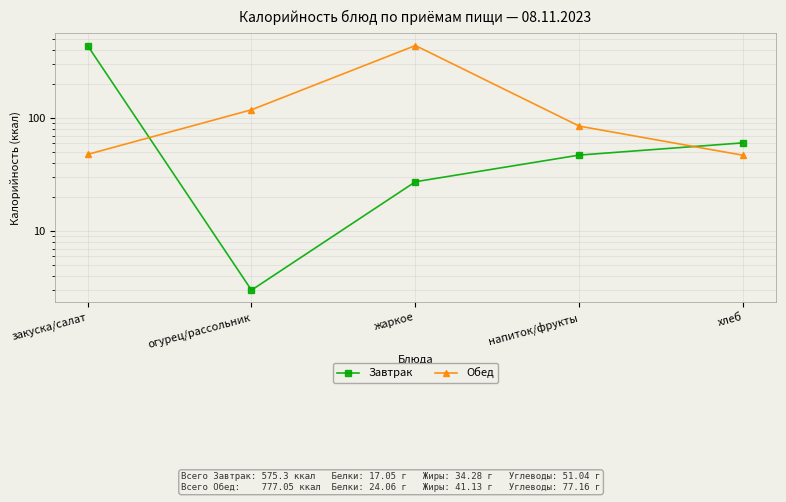

Where is Обед nearest to the value 242?

огурец/рассольник